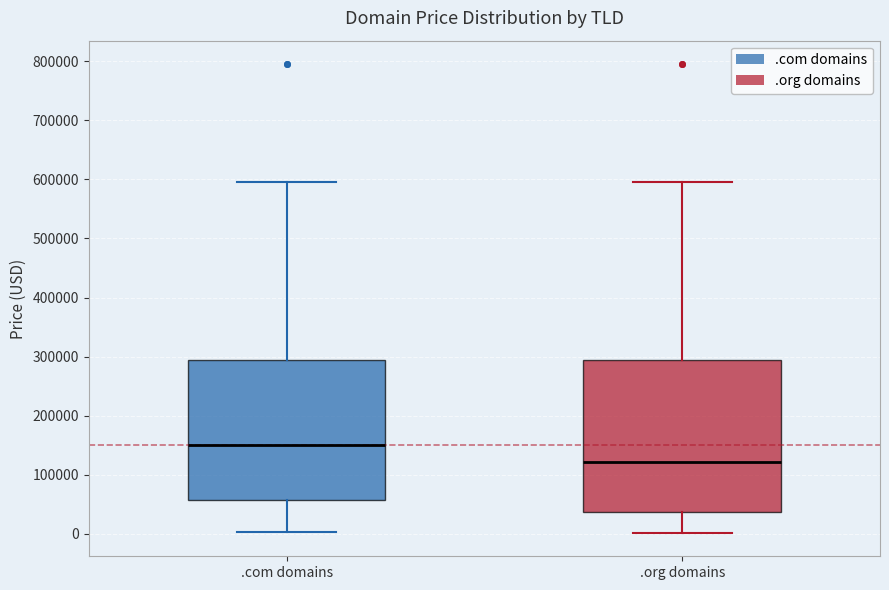

Which box's median line is the lowest?

.org domains